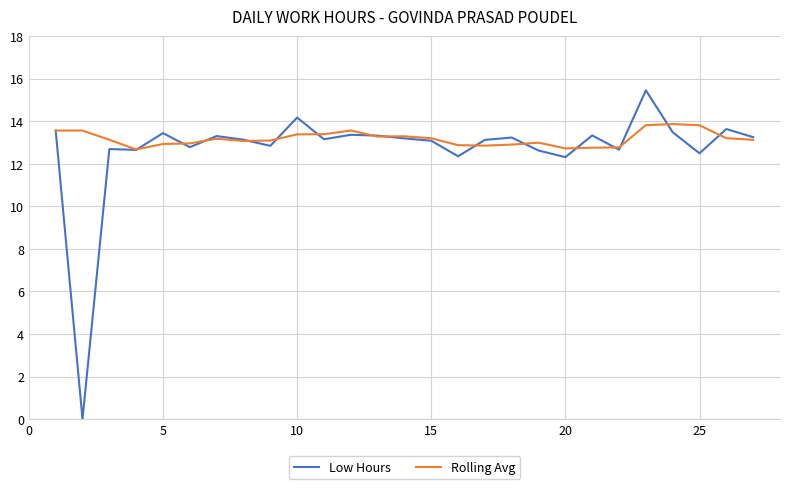

Rank the series by their maximum value, from highest to lowest.

Low Hours, Rolling Avg